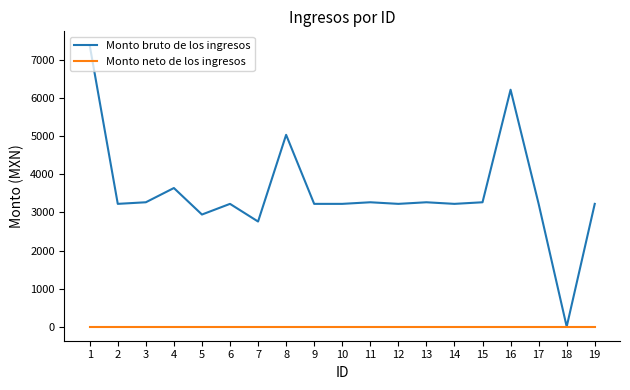

What is the difference between the maximum and minimum values in the Monto bruto de los ingresos series?

7387.0